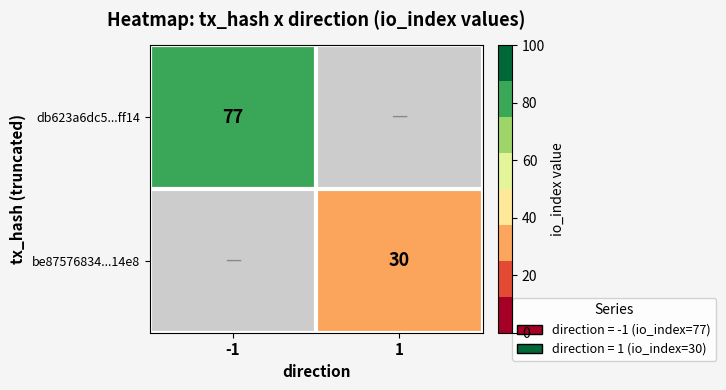

Is the value of be87576834...14e8 at 1 greater than the value of db623a6dc5...ff14 at -1?

No